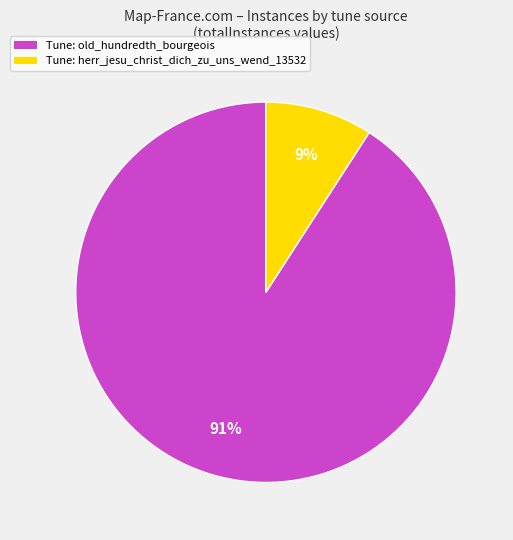

Do Tune: herr_jesu_christ_dich_zu_uns_wend_13532 and Tune: old_hundredth_bourgeois together represent more than half of the pie?

Yes